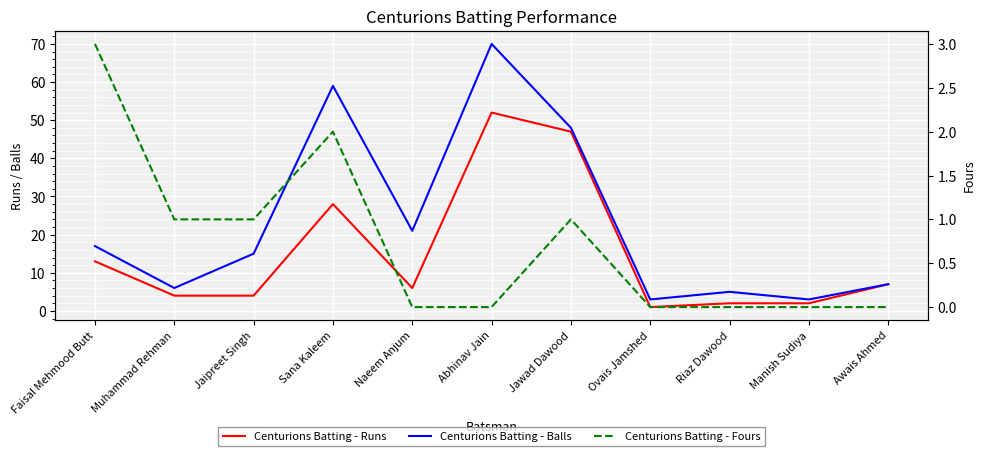

True or false: Centurions Batting - Fours has more than 0 points higher than both neighbors.

True